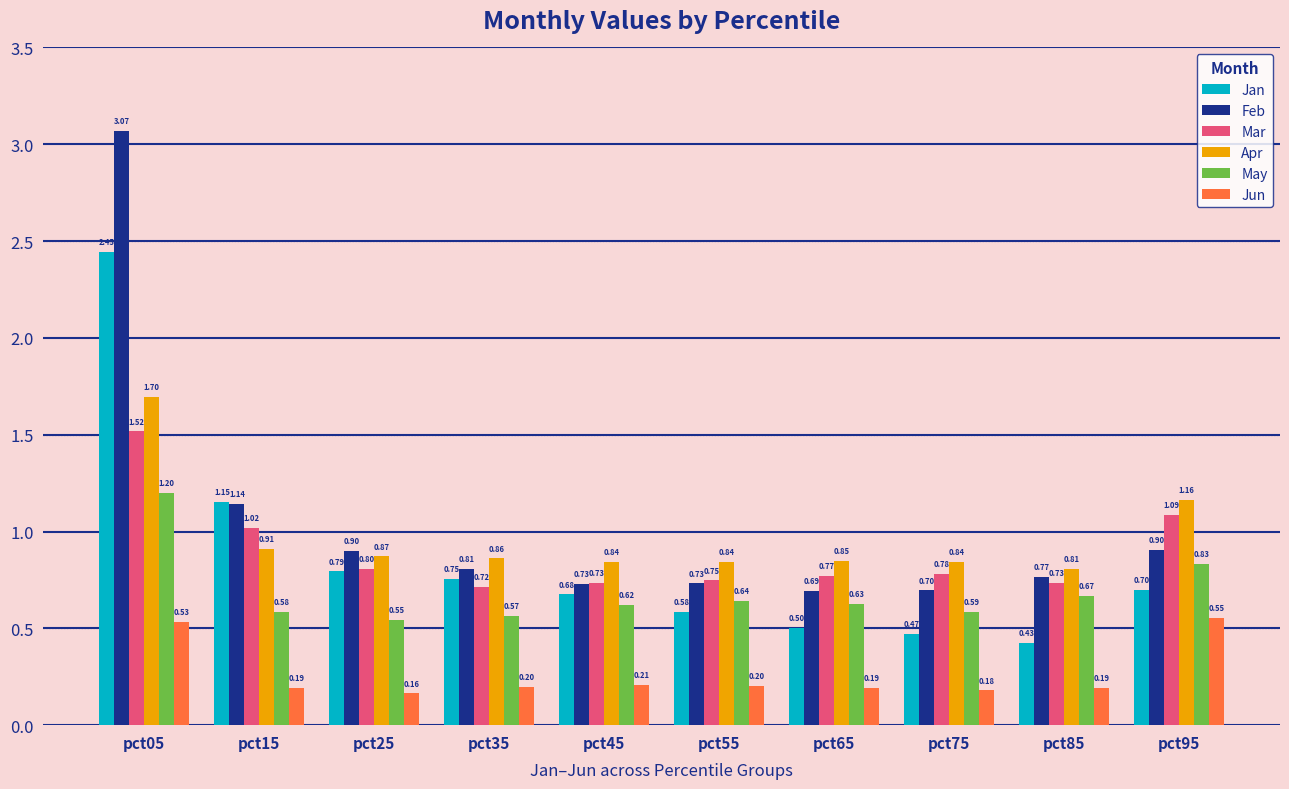

What is the spread (max minus min) of values at pct25?

0.7